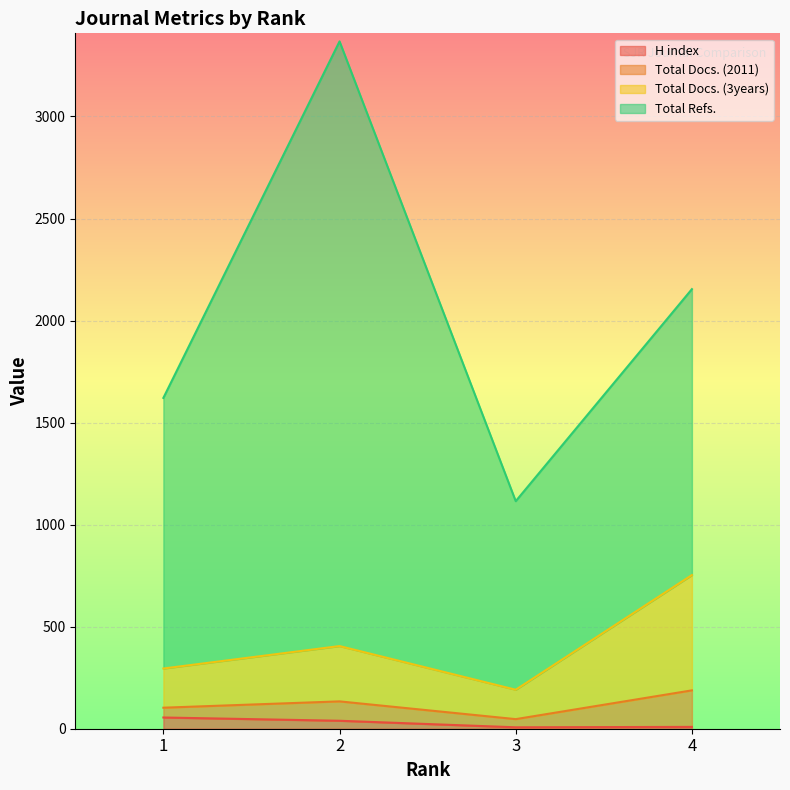

At which label does Total Docs. (2011) reach its peak?

4